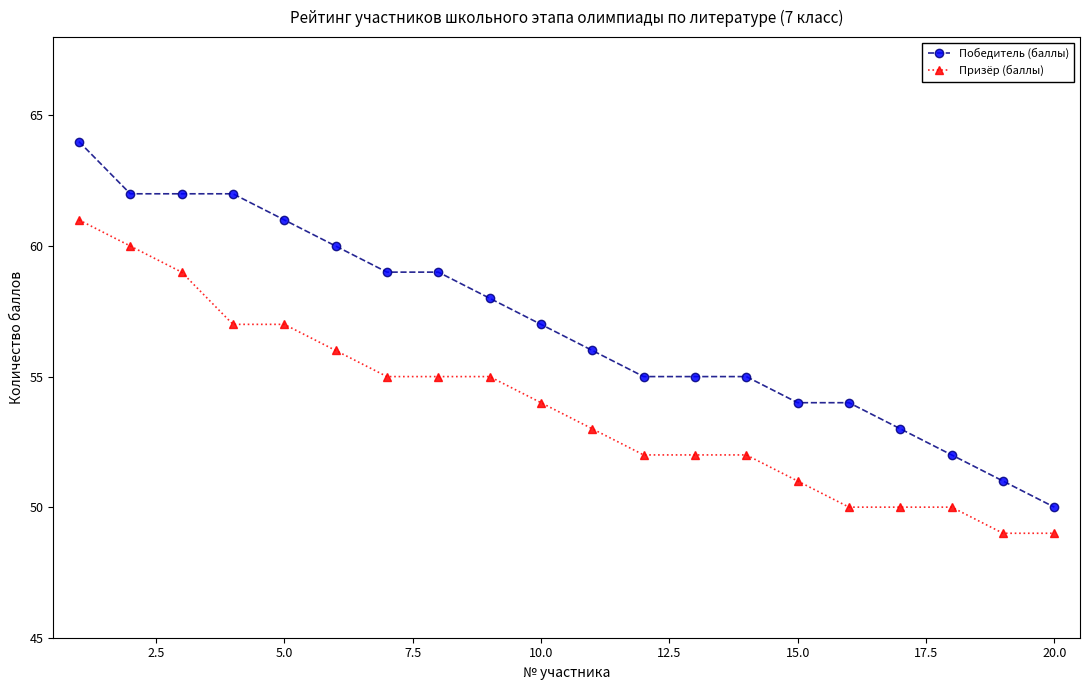

Which series has the largest total across all categories?

Победитель (баллы)